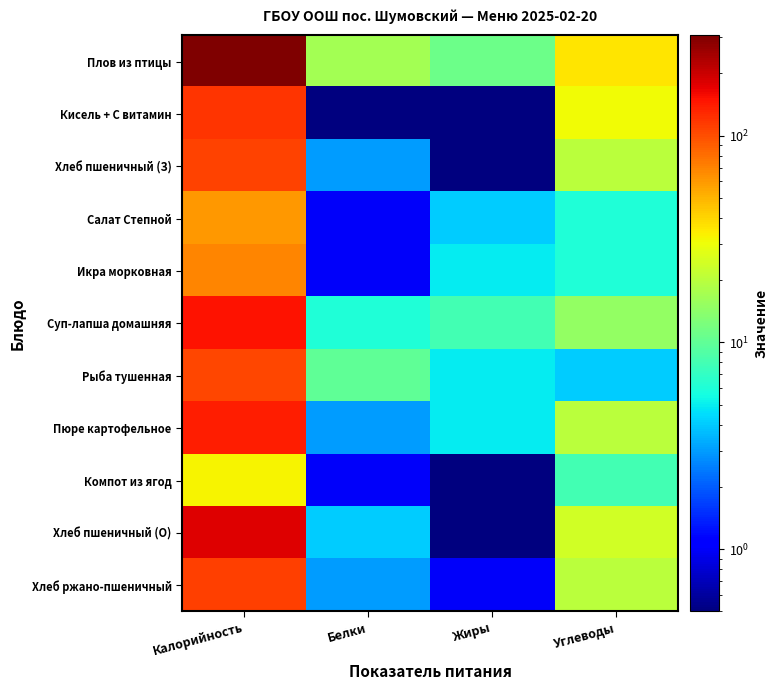

What is the total value across all series at Жиры?

41.0